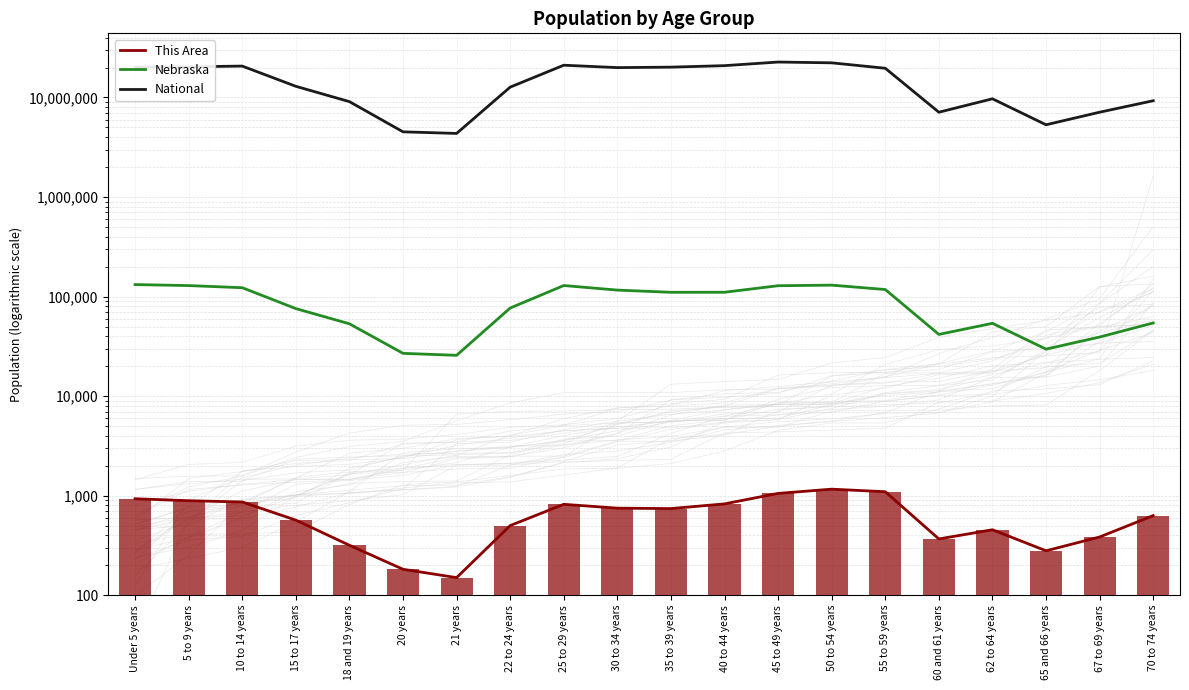

Where is National nearest to the value 13531442?

15 to 17 years